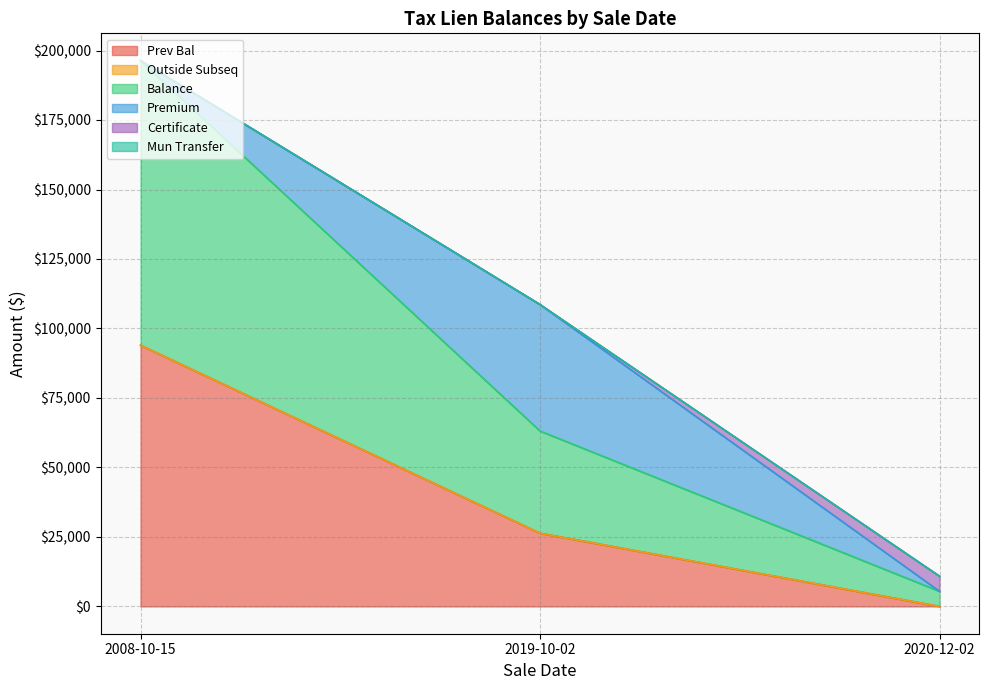

Does the chart display data point markers on the line(s)?

No